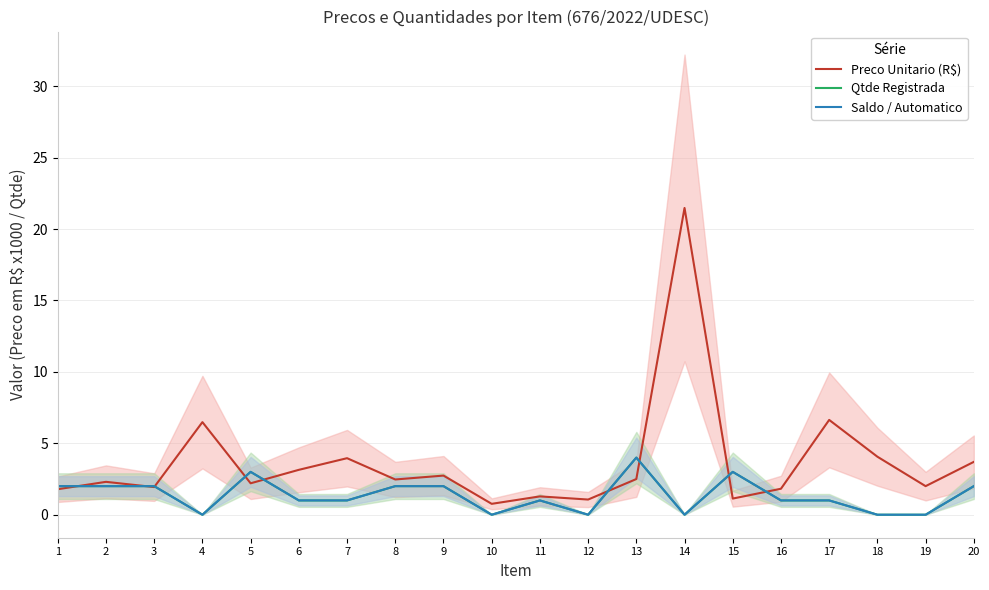

Reading left to right, transcribe all the data shown in this chart.

Preco Unitario (R$): 1.8	2.3	1.9	6.5	2.2	3.1	4.0	2.5	2.7	0.8	1.3	1.1	2.5	21.5	1.1	1.8	6.6	4.1	2.0	3.7
Qtde Registrada: 2.0	2.0	2.0	0.0	3.0	1.0	1.0	2.0	2.0	0.0	1.0	0.0	4.0	0.0	3.0	1.0	1.0	0.0	0.0	2.0
Saldo / Automatico: 2.0	2.0	2.0	0.0	3.0	1.0	1.0	2.0	2.0	0.0	1.0	0.0	4.0	0.0	3.0	1.0	1.0	0.0	0.0	2.0